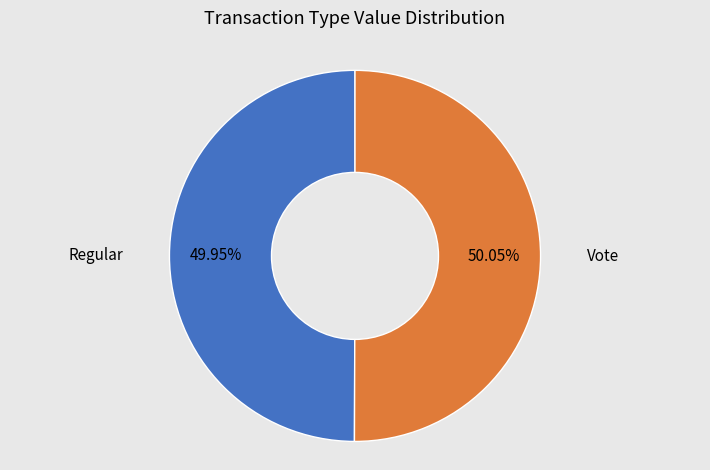

Is there any slice that represents more than half of the pie?

Yes